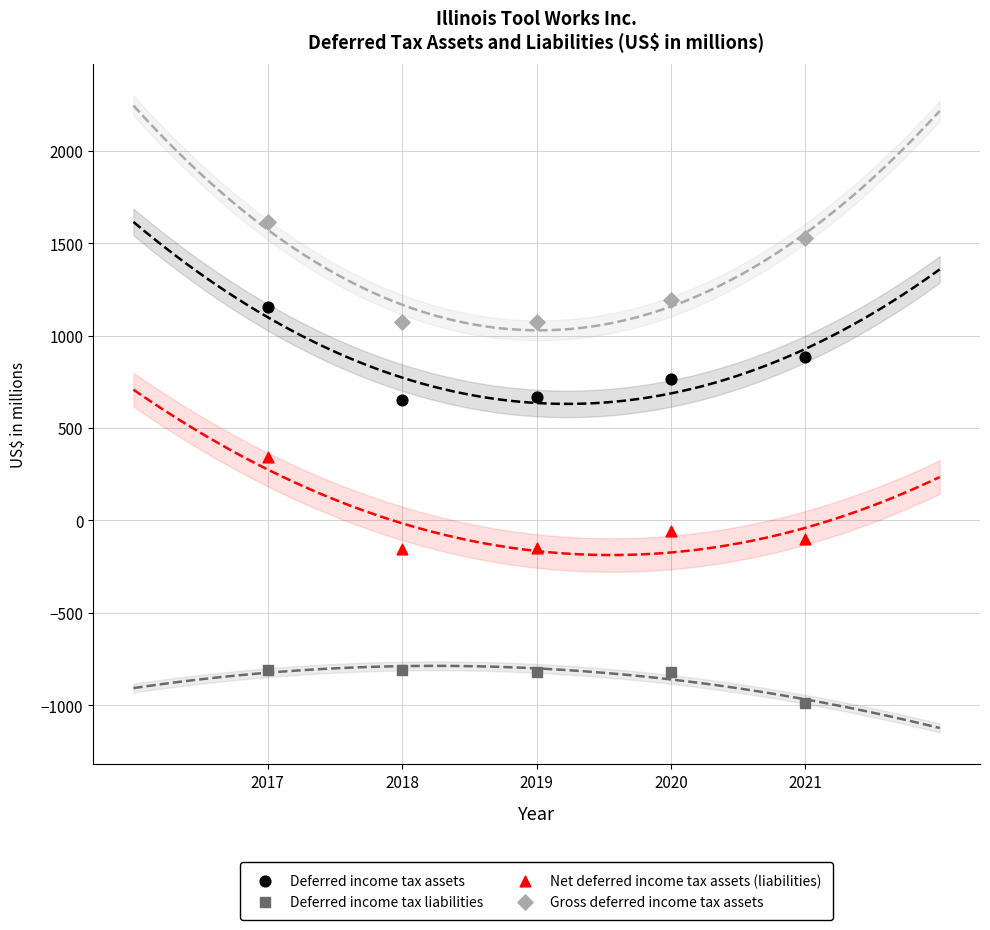

Across all data points, what is the range of X values (max minus min)?

4